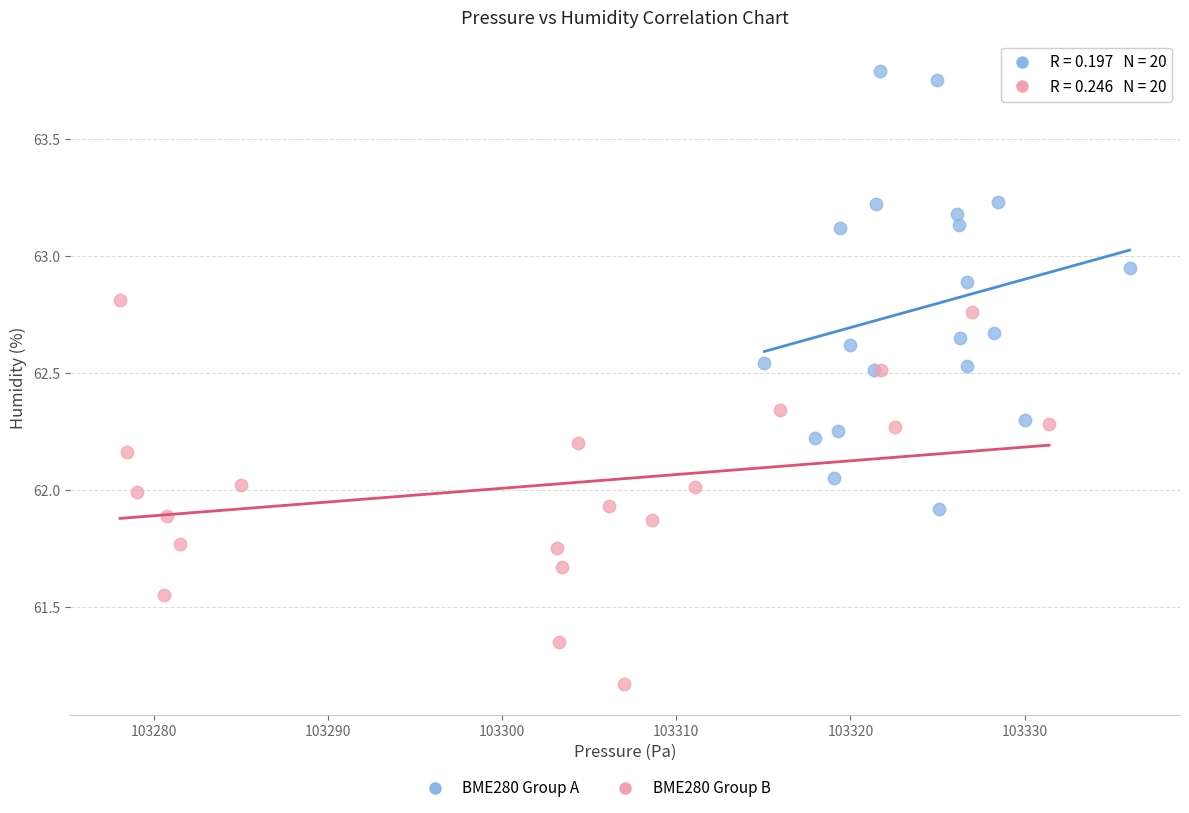

Which series reaches the maximum Y coordinate?

BME280 Group A